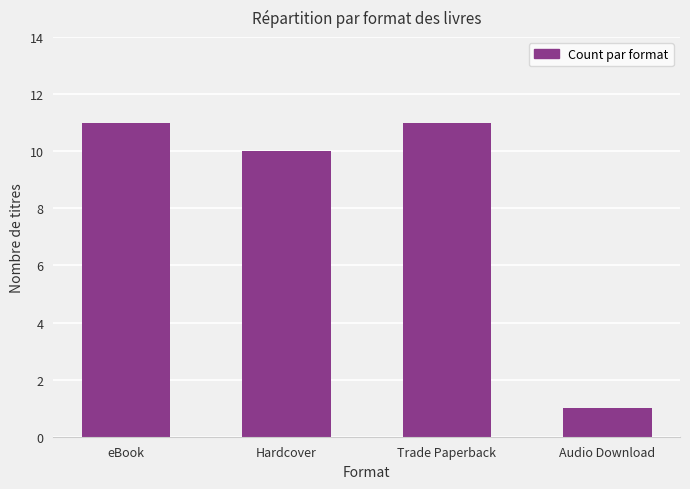

The chart shows a value of 11 at Trade Paperback. True or false?

True